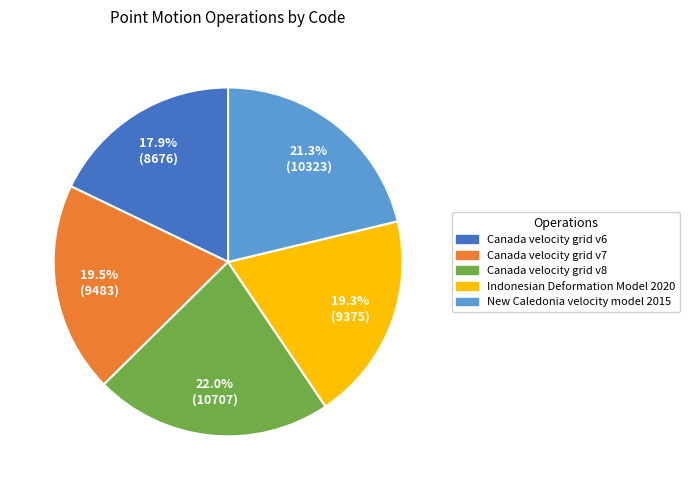

True or false: Canada velocity grid v7 accounts for 7% of the total.

False